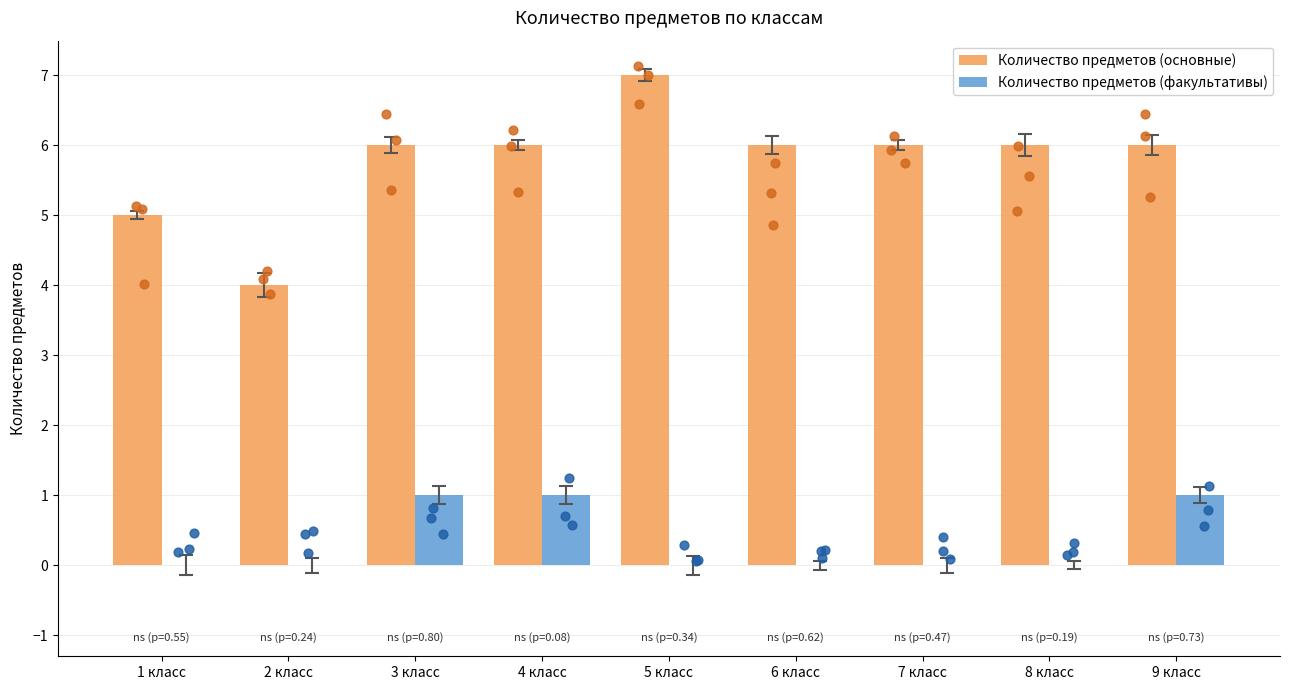

What is the total value across all series at 2 класс?

4